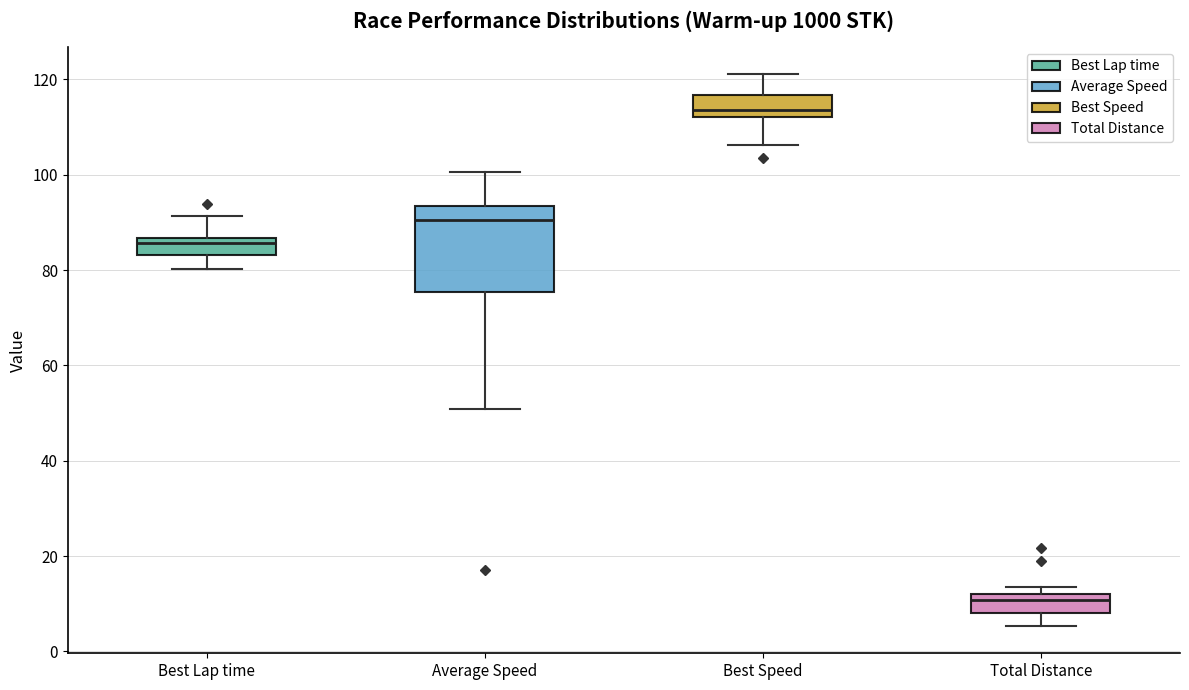

Which box is the tallest, from its lower edge to its upper edge?

Average Speed